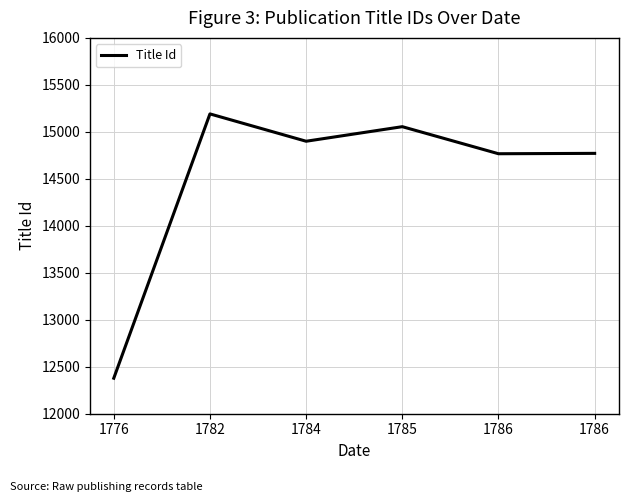

Count the number of data series in this chart.

1